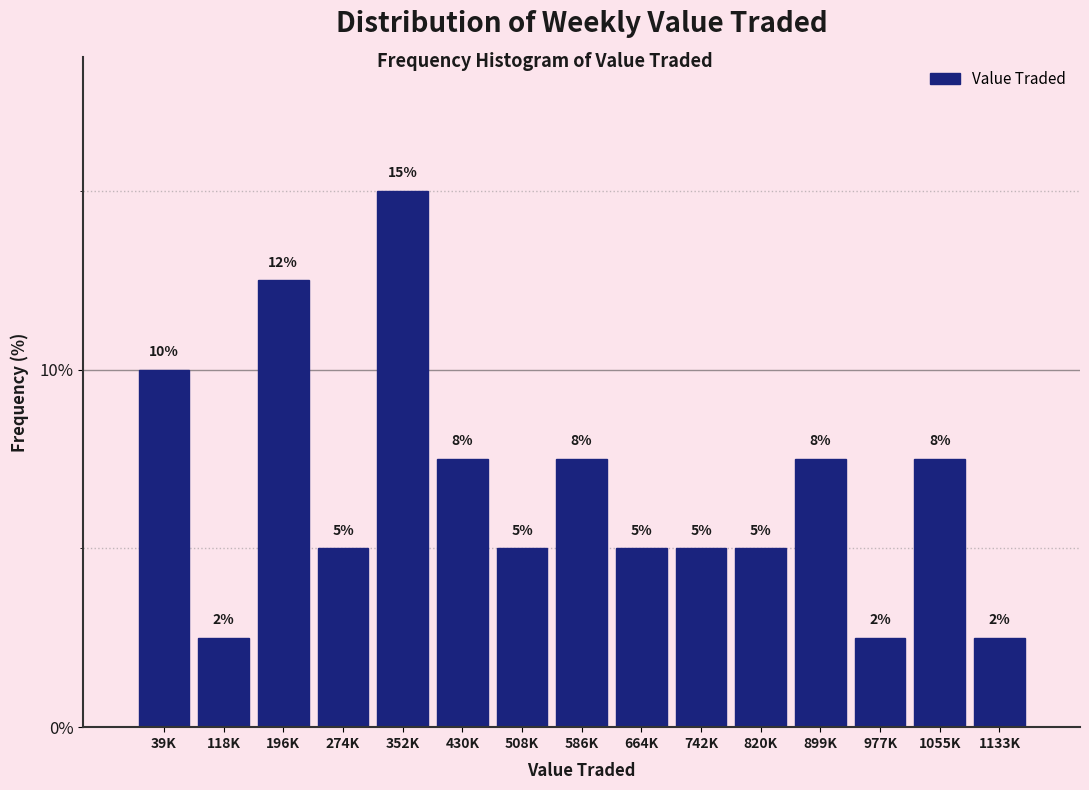

Are the bars horizontal?

No